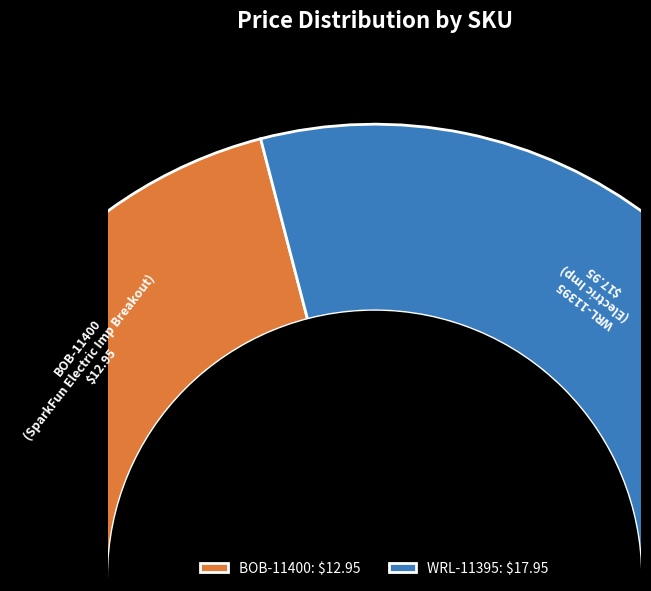

What percentage do BOB-11400 and WRL-11395 together represent?

100.0%